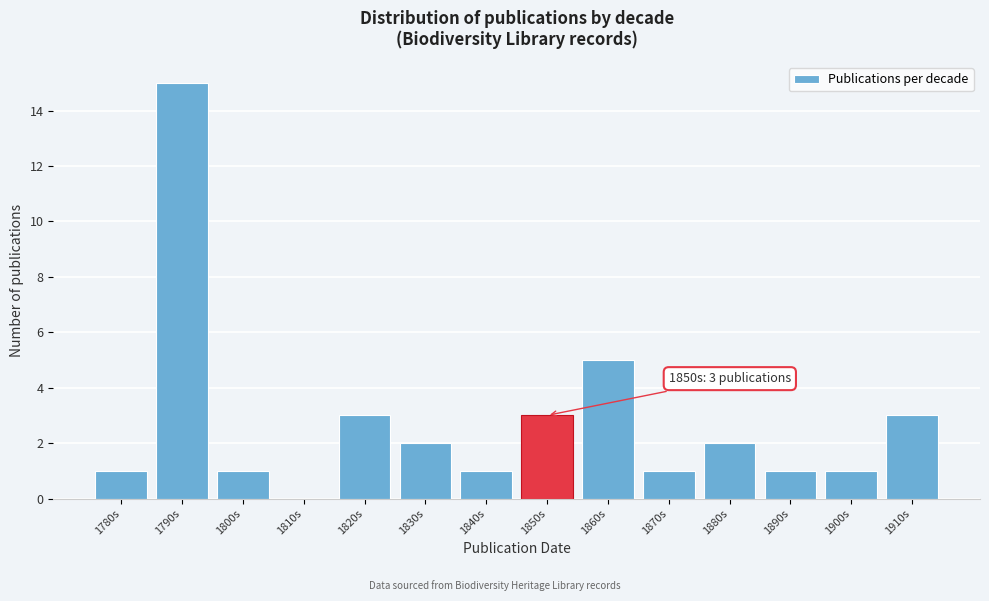

Reading left to right, extract all data points from this chart.

1780s=1	1790s=15	1800s=1	1810s=0	1820s=3	1830s=2	1840s=1	1850s=3	1860s=5	1870s=1	1880s=2	1890s=1	1900s=1	1910s=3